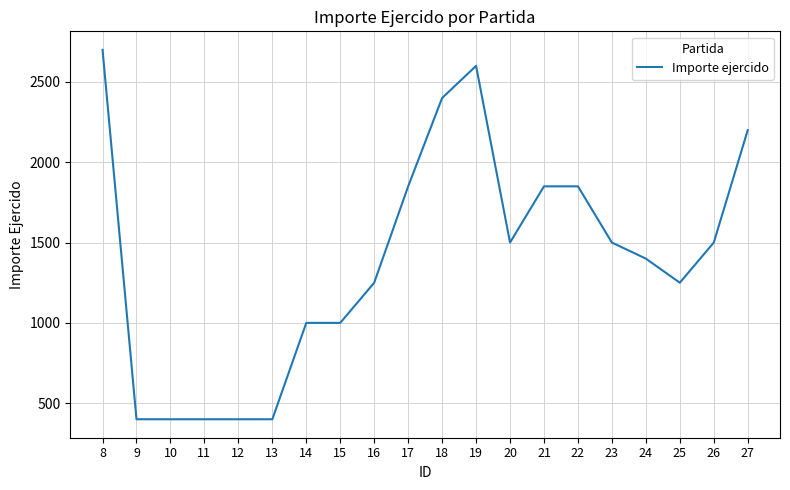

The value at 23 is 1500. True or false?

True